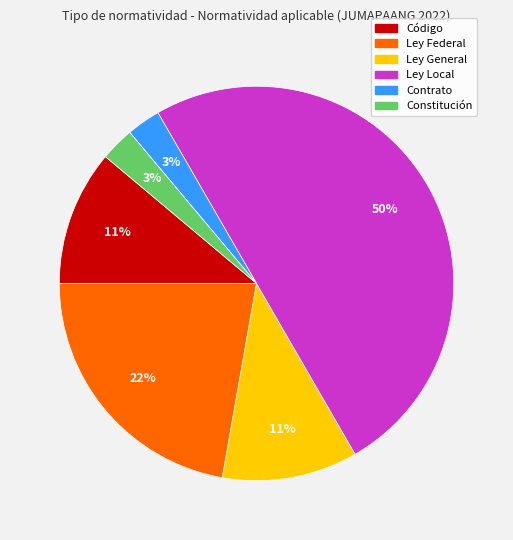

To the nearest percent, what is the difference between the largest and smallest slice percentages?

47%